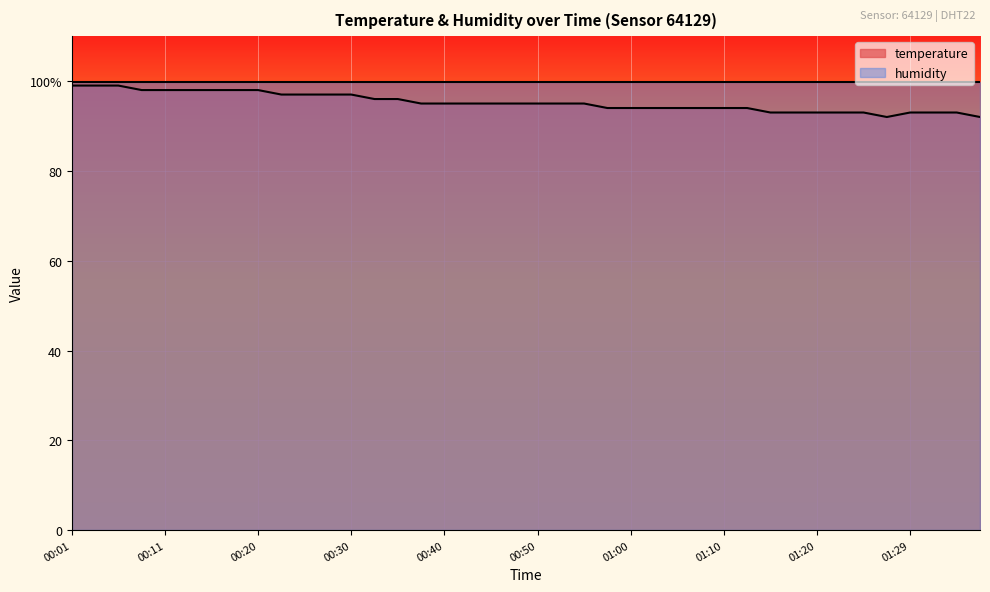

Which label corresponds to the smallest value in the chart?

01:27